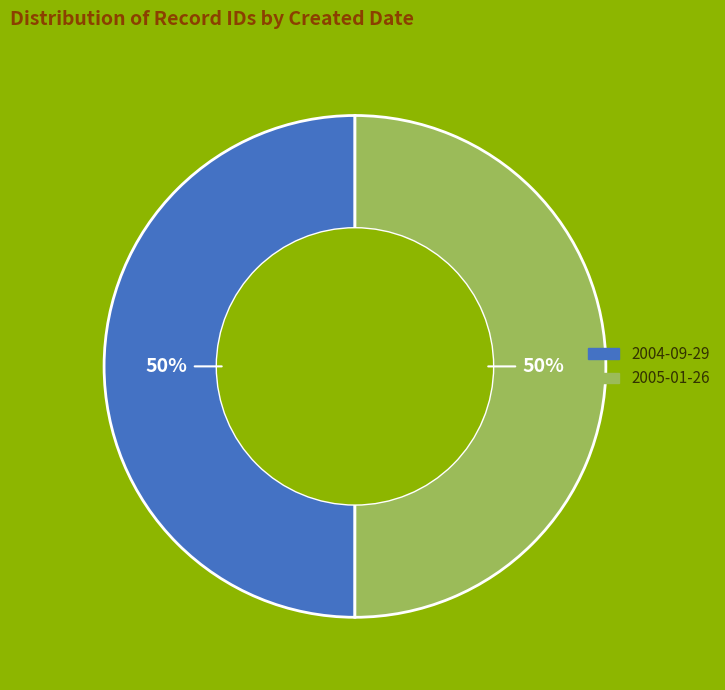

What is the ratio of the value at 2005-01-26 to the value at 2004-09-29?

1.0